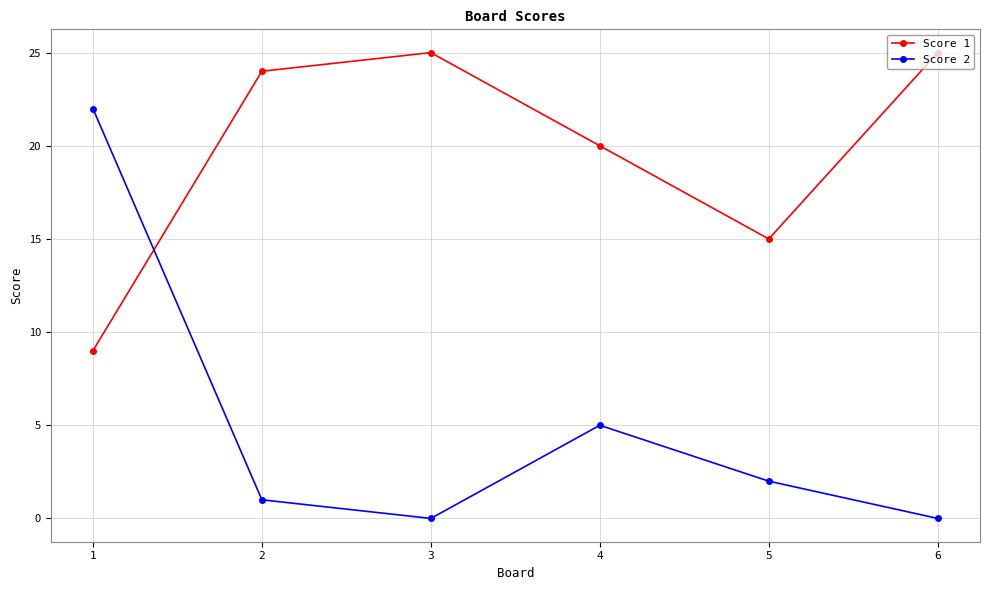

What is the spread (max minus min) of values at 4?

15